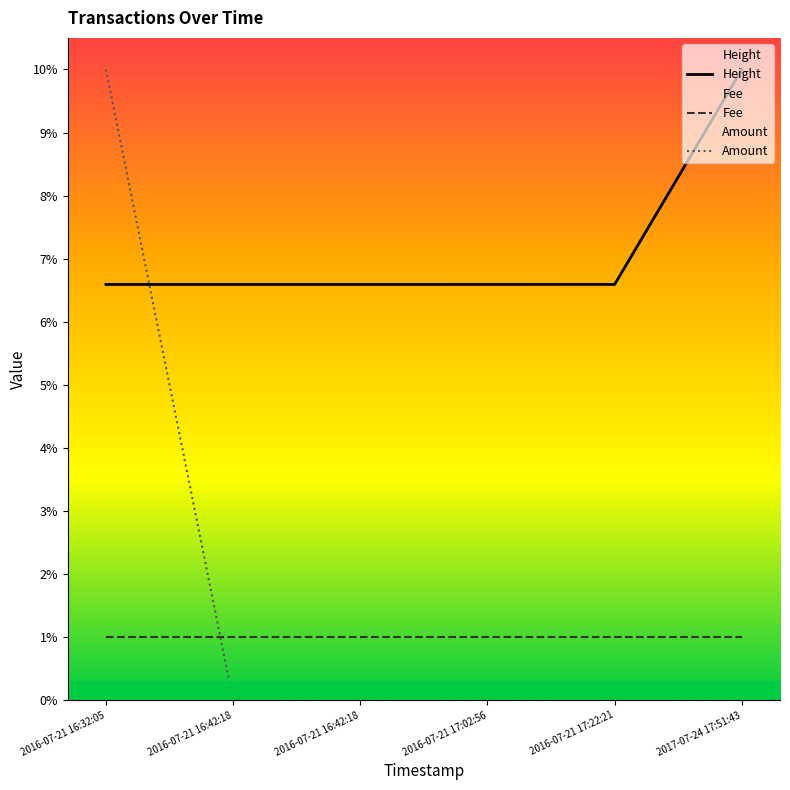

What is the value of the Height point at the 6th from the left?

10.0